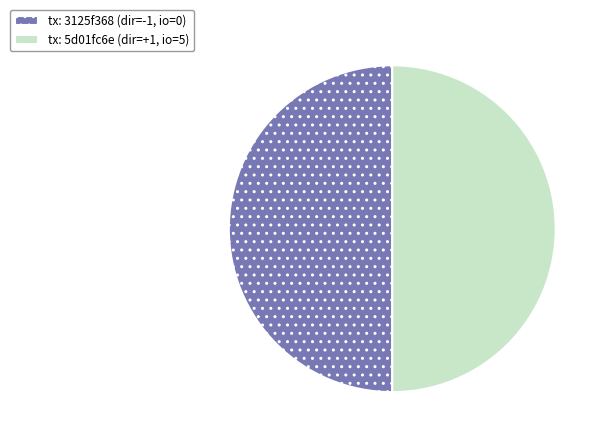

What is the ratio of the value at tx: 3125f368 (dir=-1, io=0) to the value at tx: 5d01fc6e (dir=+1, io=5)?

1.0